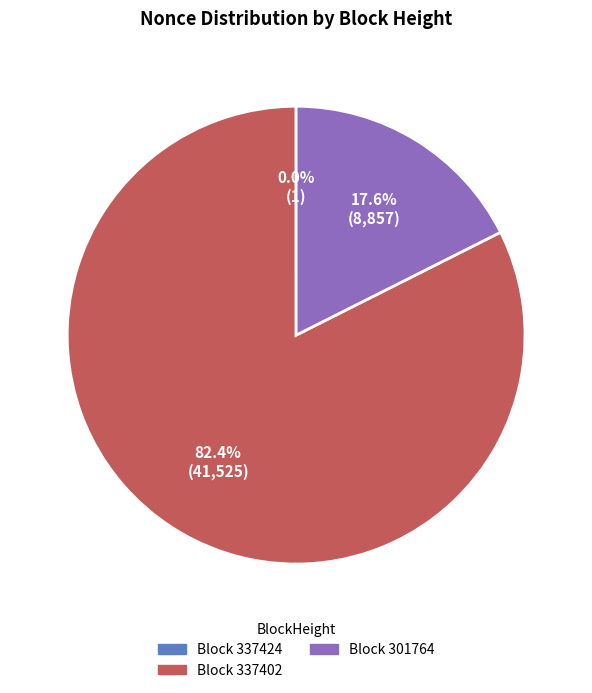

Is there any slice that represents more than half of the pie?

Yes